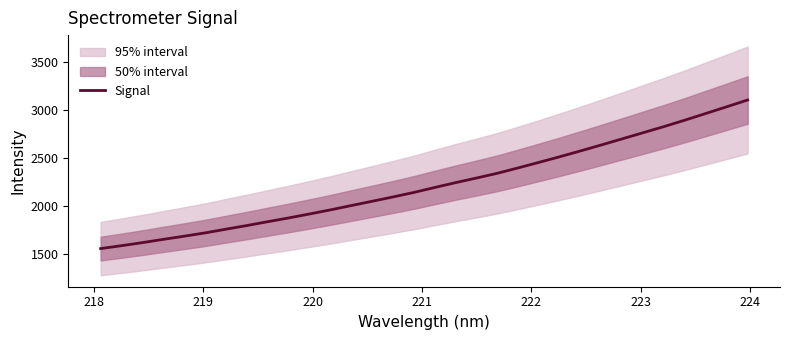

What is the lowest value of the Signal series?

1552.2